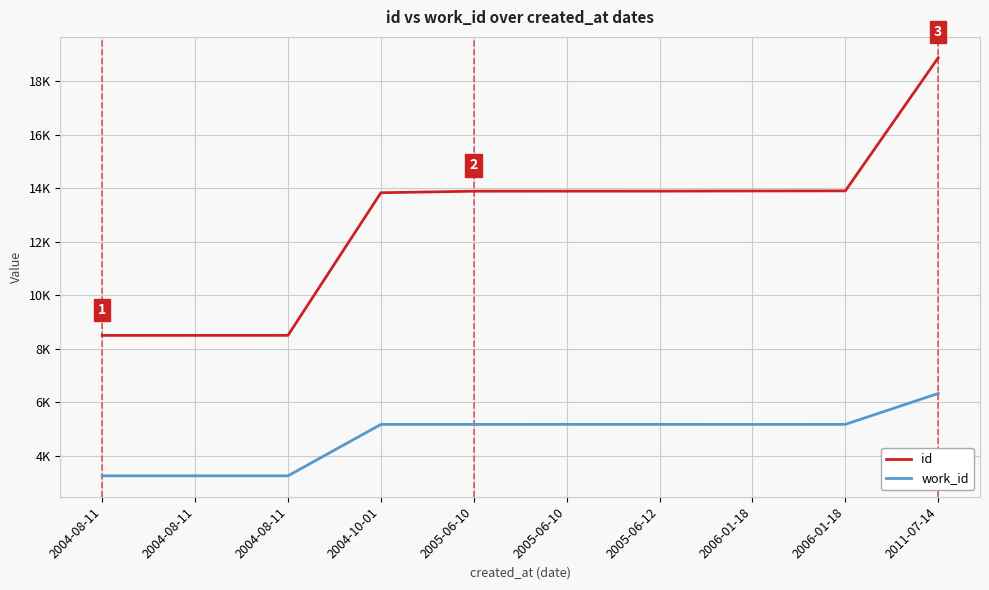

Reading left to right, what are all the values shown in this chart?

id: 8493	8494	8495	13827	13886	13887	13888	13894	13897	18874
work_id: 3241	3241	3241	5164	5164	5166	5166	5164	5166	6321